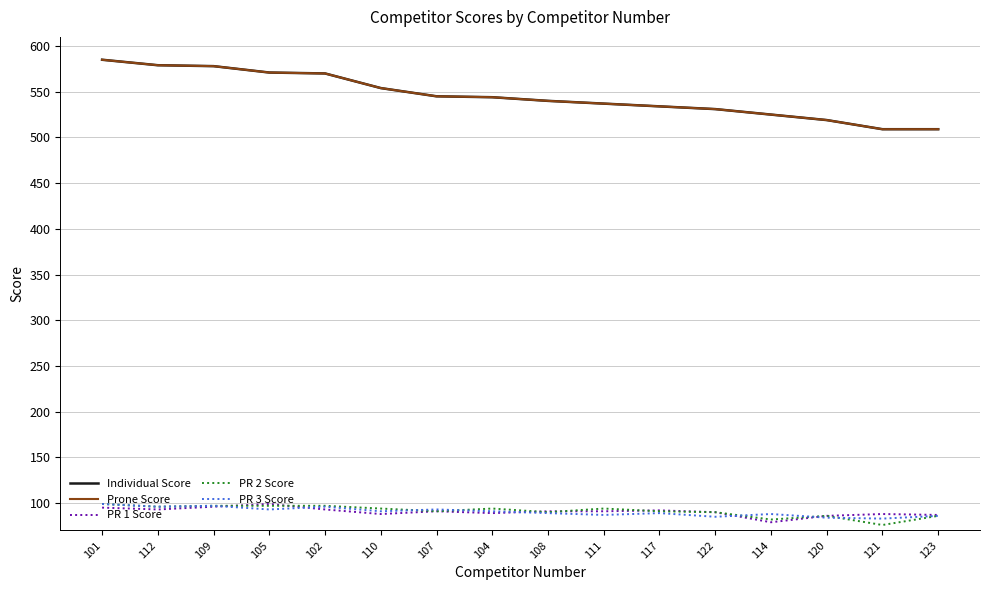

Does the chart display data point markers on the line(s)?

No